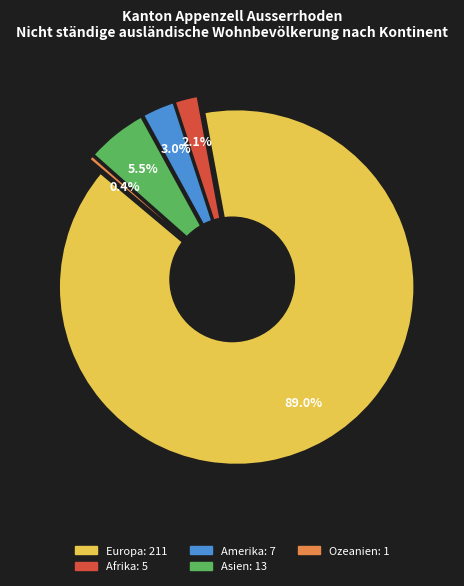

Combined, what portion of the pie is Amerika and Afrika?

5.1%